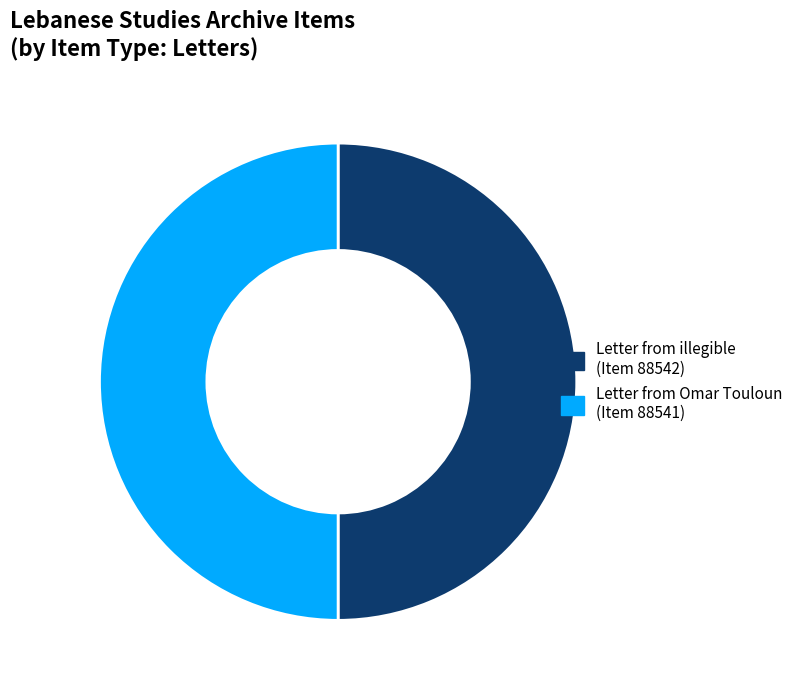

Is the sum of Letter from illegible (Item 88542) and Letter from Omar Touloun (Item 88541) greater than half?

Yes